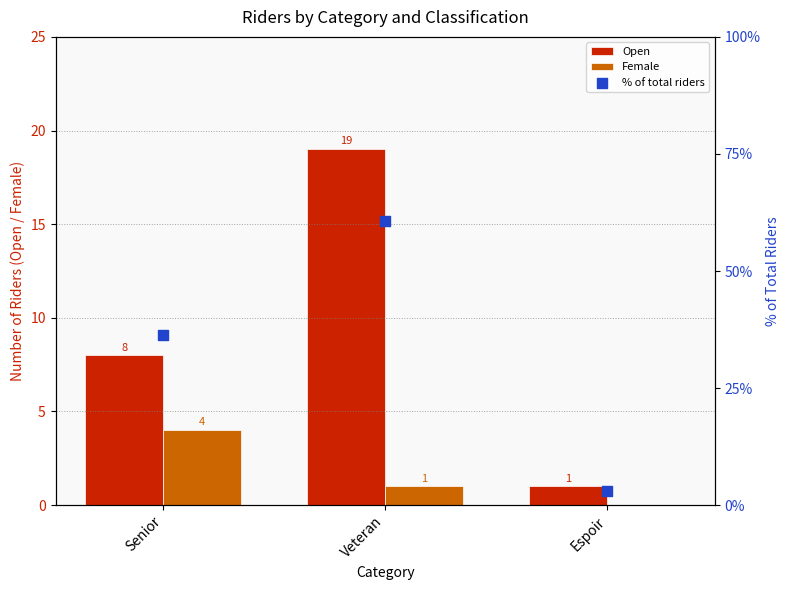

What are all the series names shown in the legend?

Open, Female, % of total riders